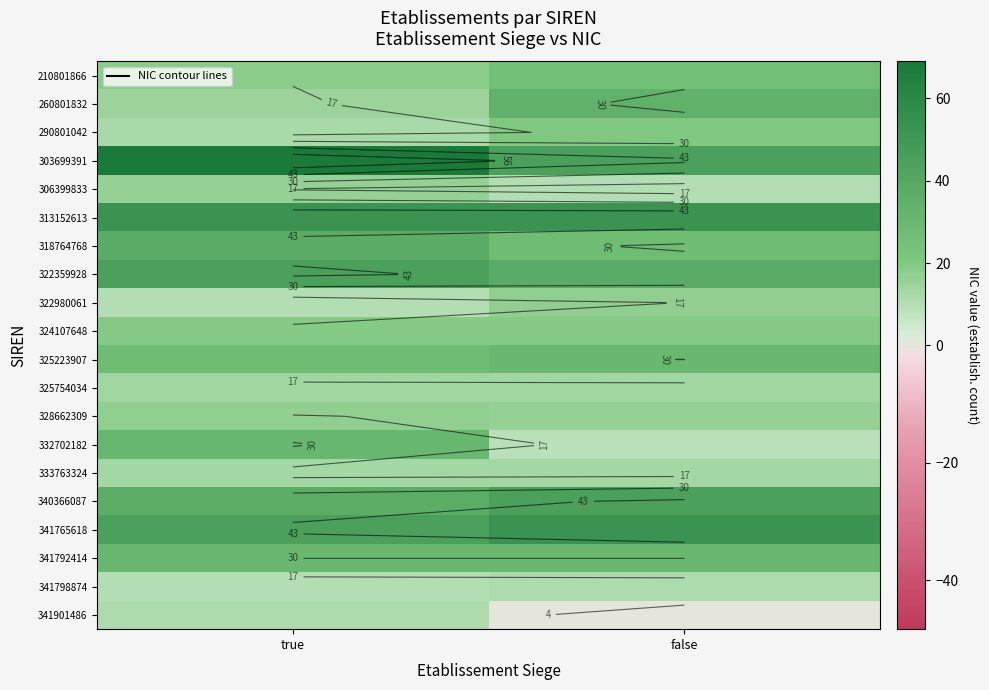

At how many categories does at least one series exceed 31?

2